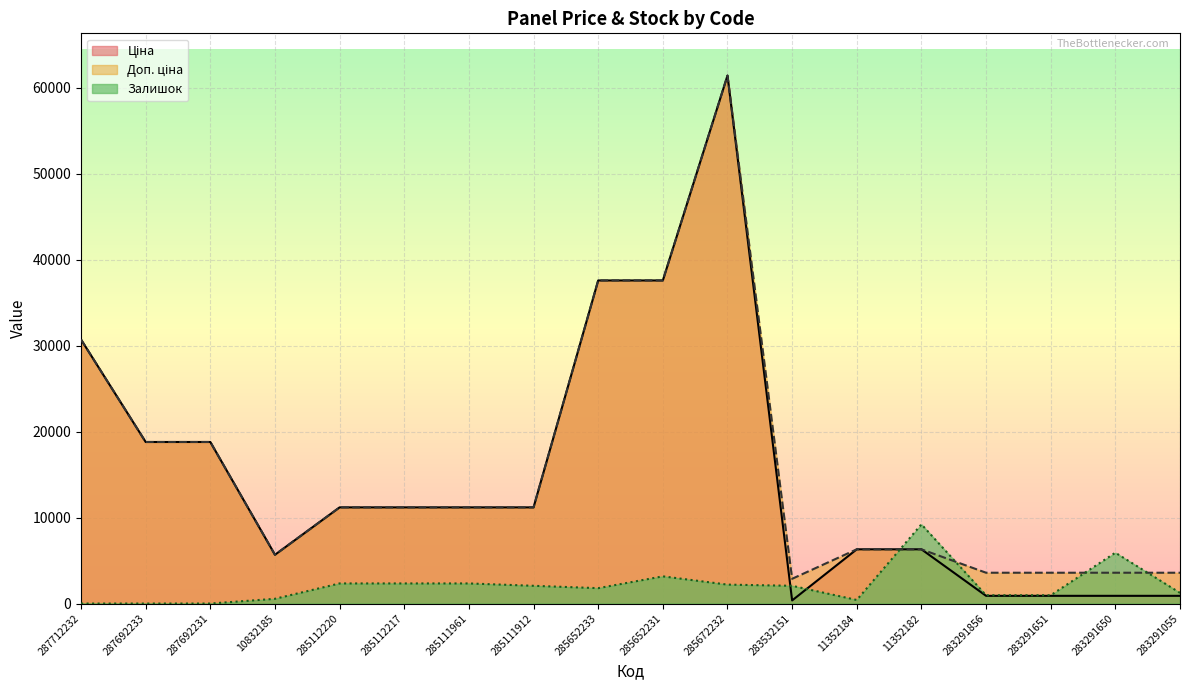

Is the value of Ціна at 285652233 greater than the value of Доп. ціна at 283291651?

Yes